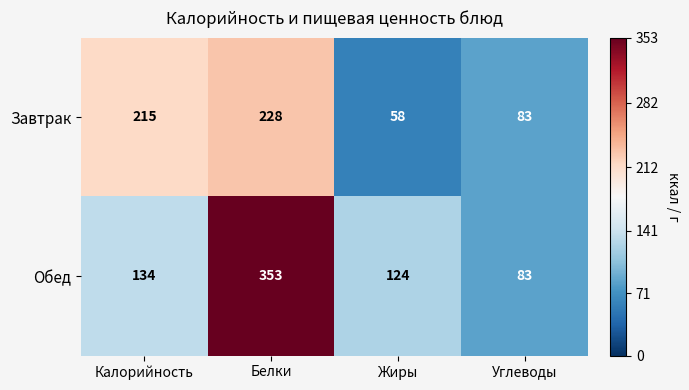

Reading right to left, what are all the values shown in this chart?

Завтрак: 83	58	228	215
Обед: 83	124	353	134